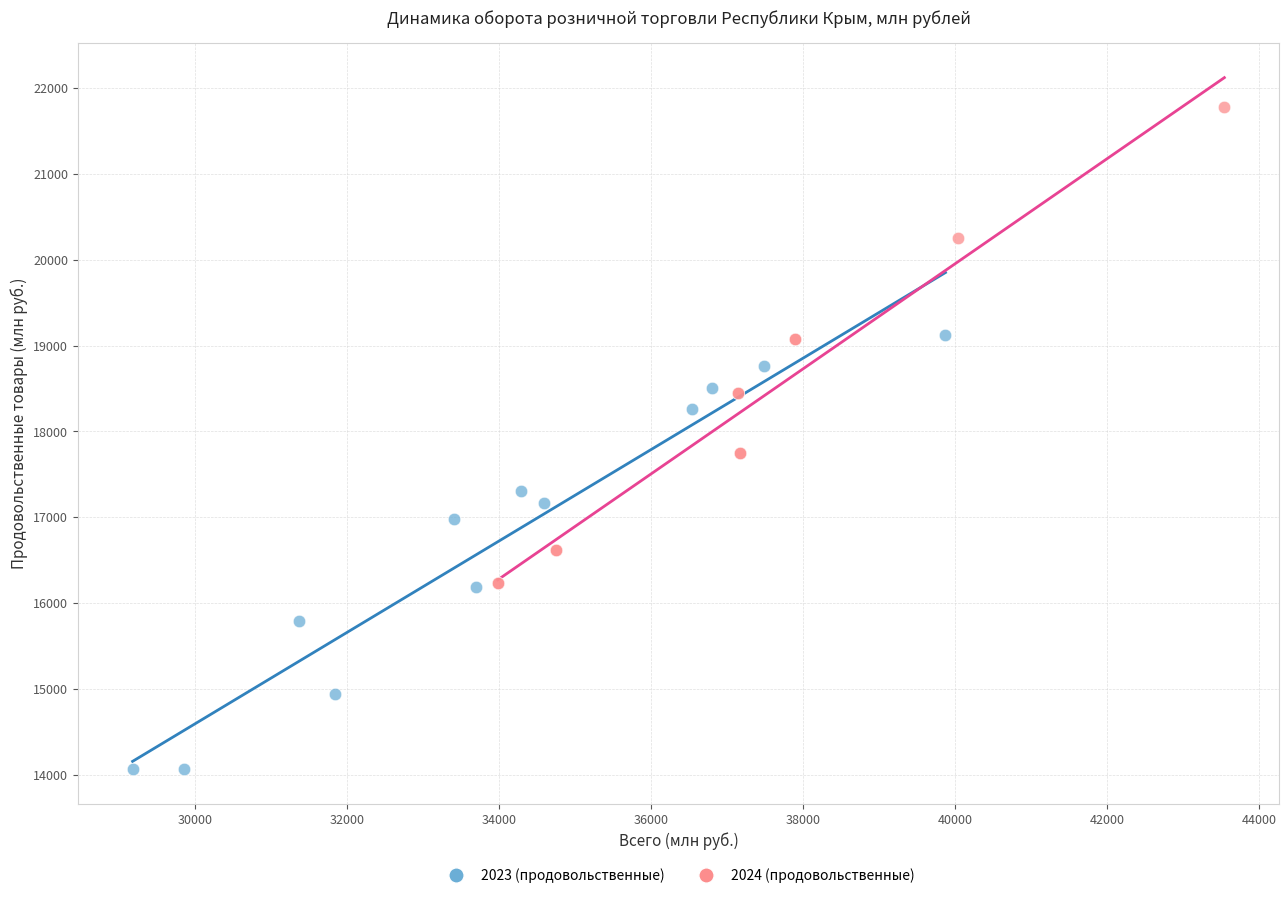

What are all the series names shown in the legend?

2023 (продовольственные), 2024 (продовольственные)